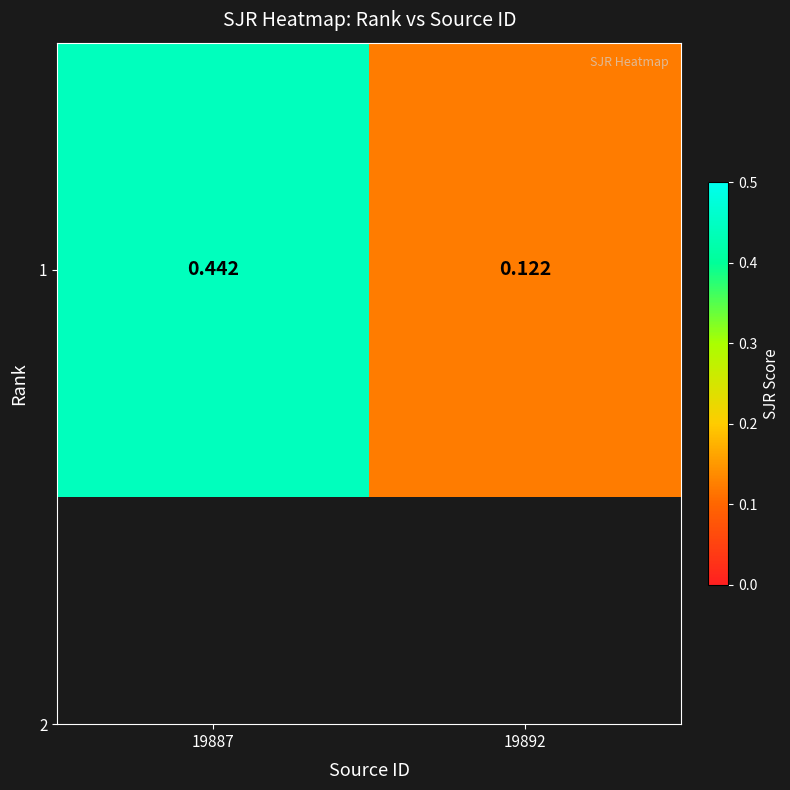

List the labels in order of value, smallest first.

19892, 19887